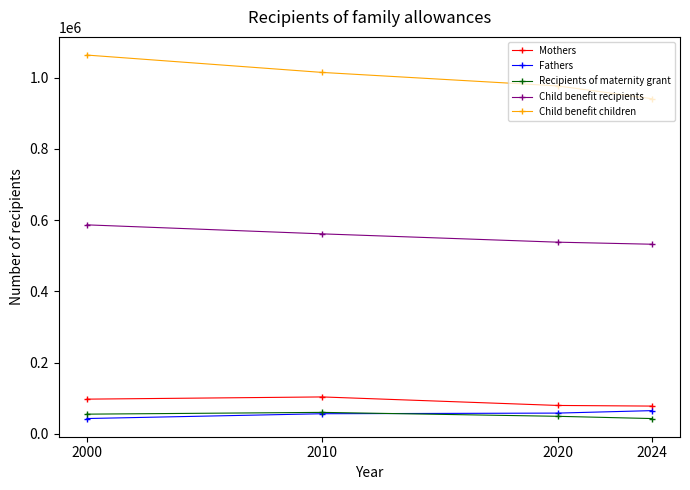

What is the total value across all series at 2020?

1702247